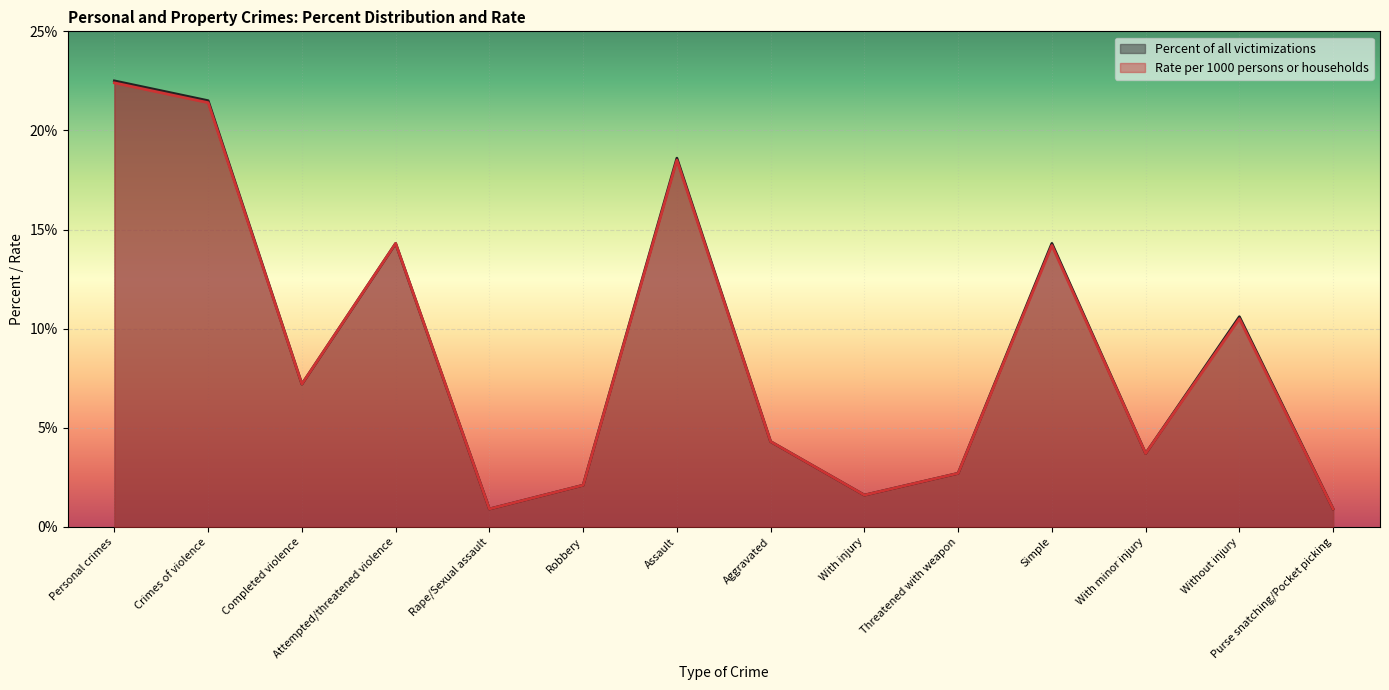

The value of Percent of all victimizations at Without injury is 14.9. True or false?

False